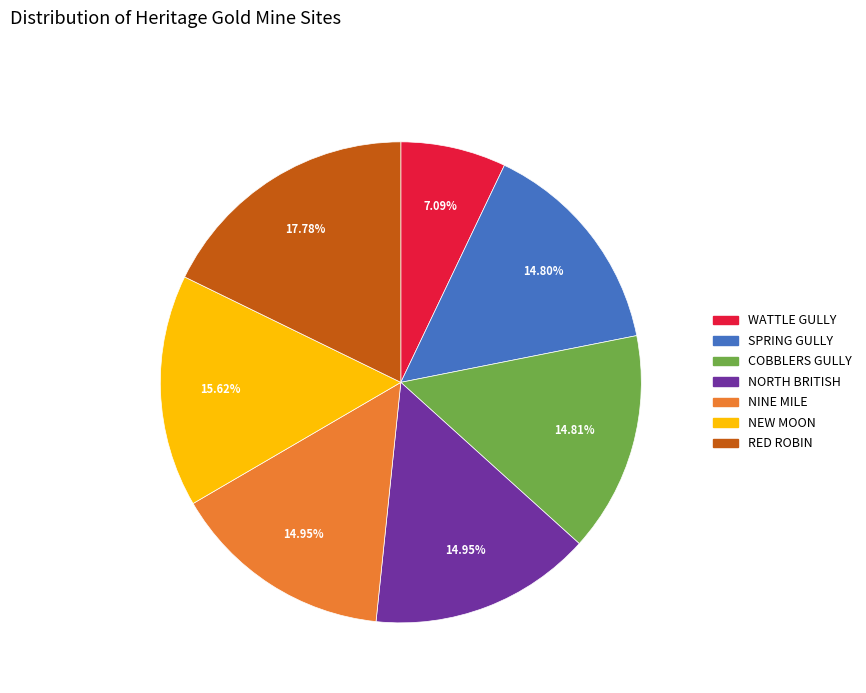

Does any single category account for the majority?

No